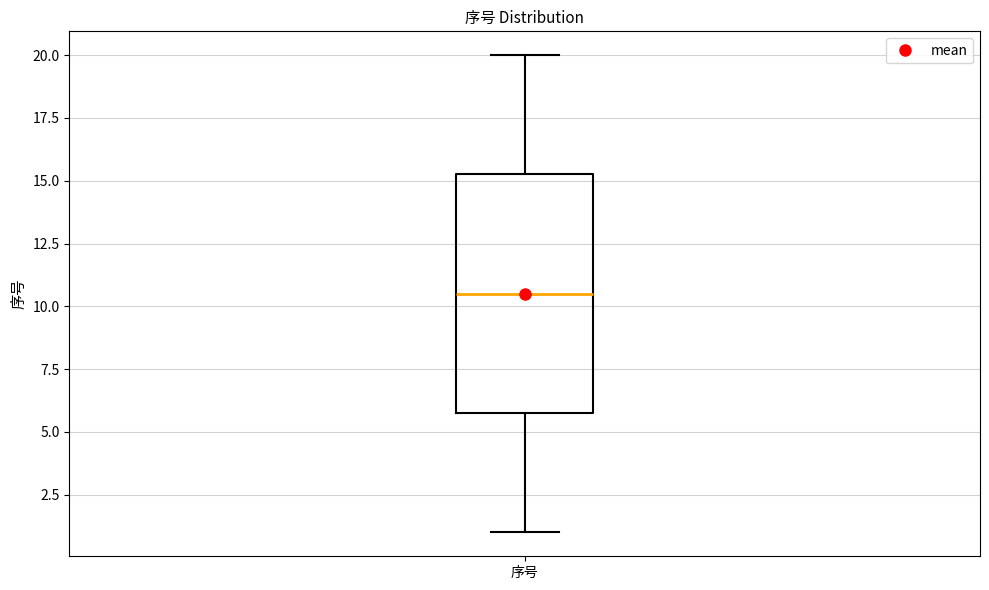

Transcribe this box plot: give where the median line is, the range the box spans, and where the two whiskers end, as read against the y-axis. The values are not printed on the chart, so give them approximately, as read against the axis.

median 10.5, box 6.0 to 15.5, whiskers 1.0 to 20.0